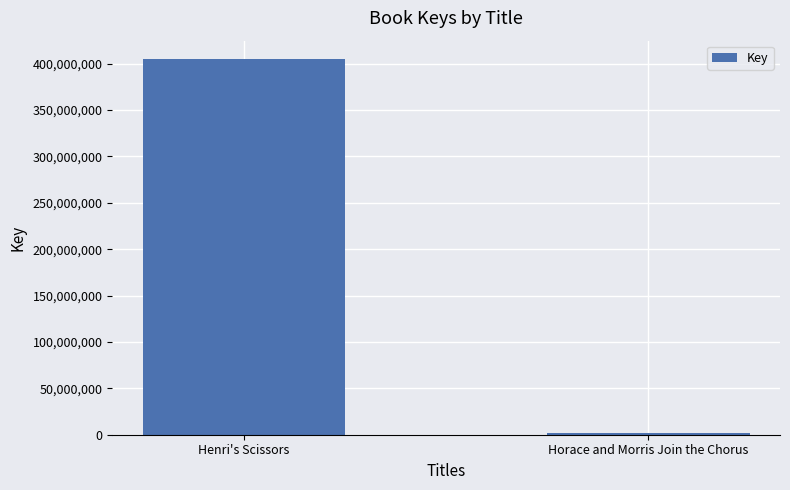

How many data points are less than 404562595?

1